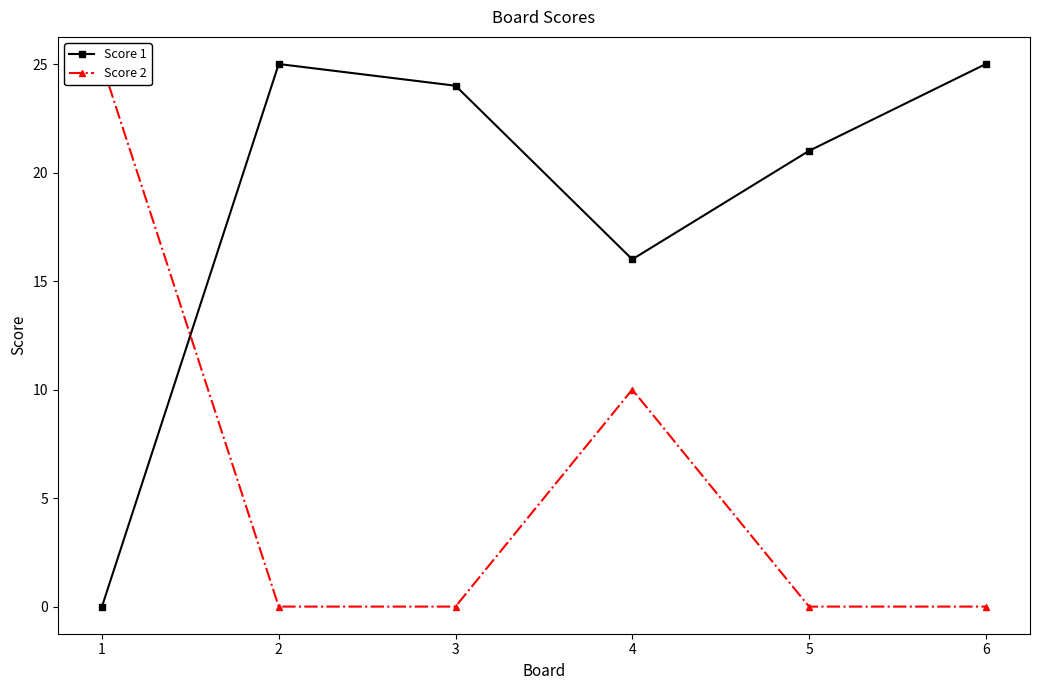

Reading left to right, transcribe all the data shown in this chart.

Score 1: 0	25	24	16	21	25
Score 2: 25	0	0	10	0	0